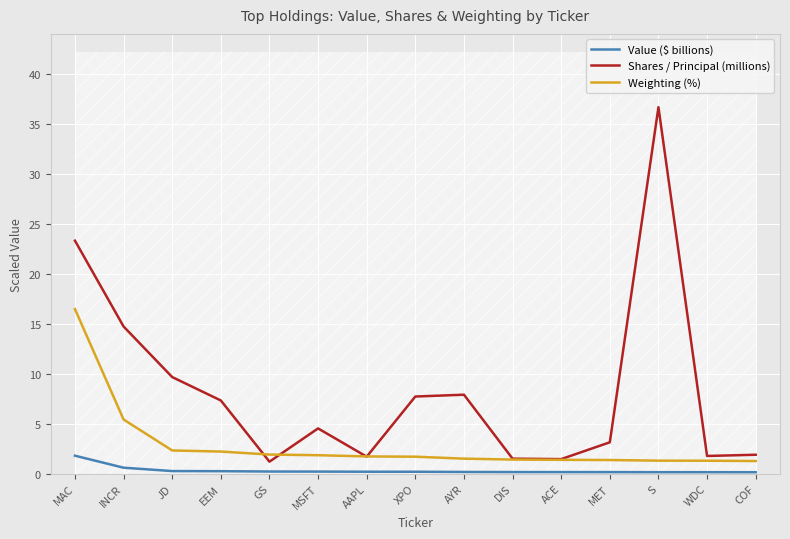

How many lines are shown in the chart?

3